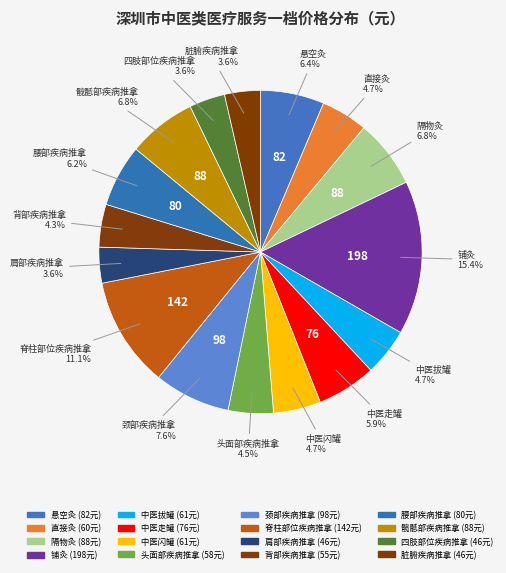

What is the ratio of the value at 背部疾病推拿 to the value at 脊柱部位疾病推拿?

0.4